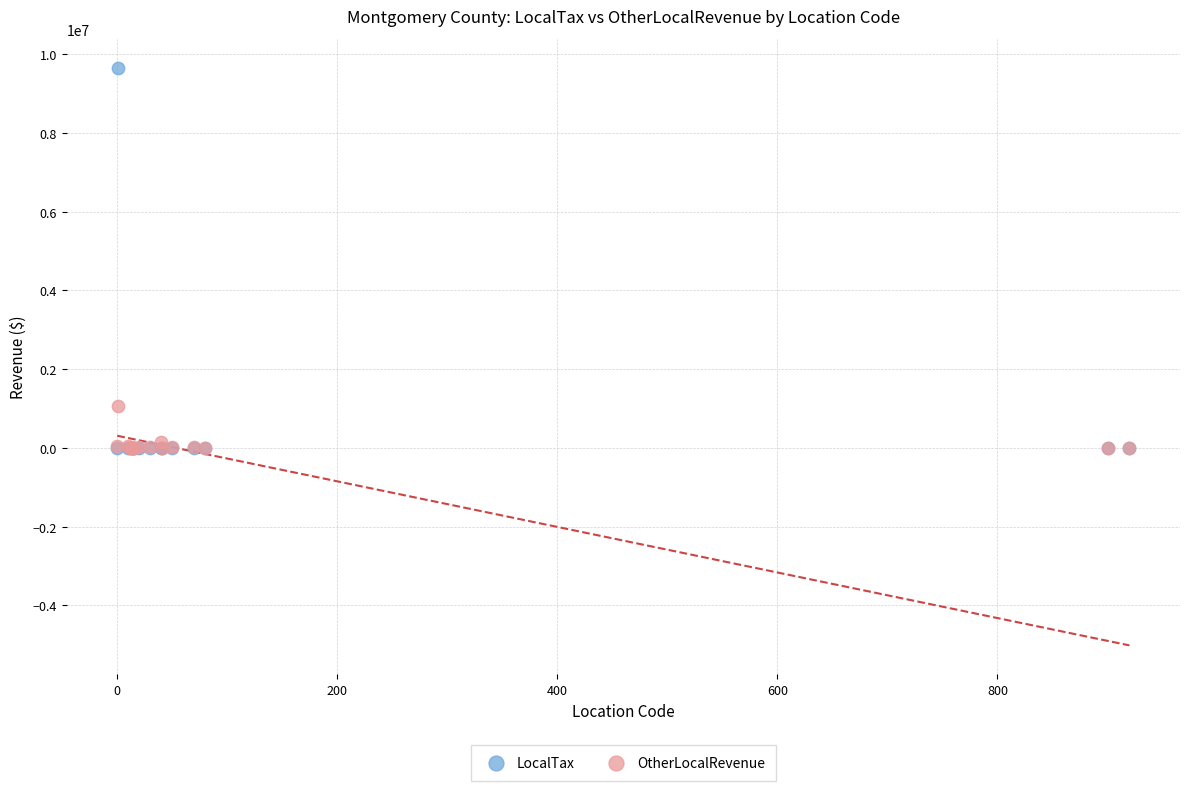

Across all series, what Y value is closest to 4831743?

1058576.1